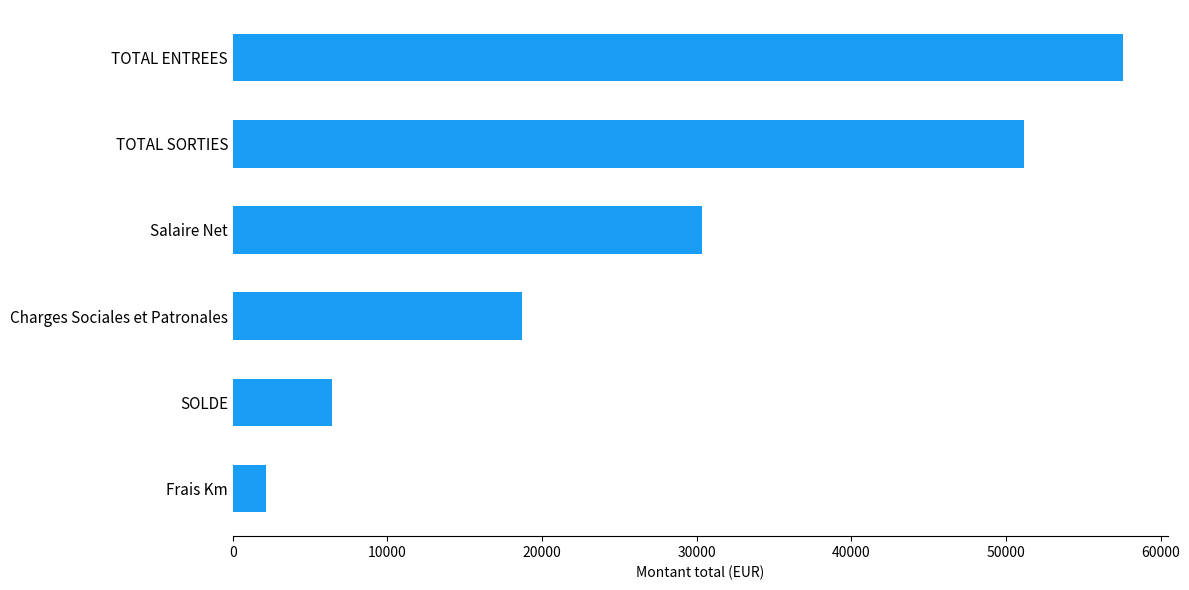

The chart shows a value of 6349.6 at Salaire Net. True or false?

False